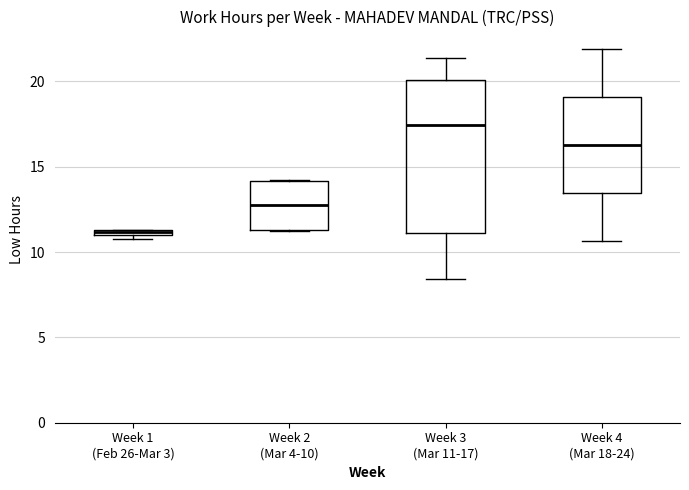

Which box's median line is the lowest?

Week 1 (Feb 26-Mar 3)